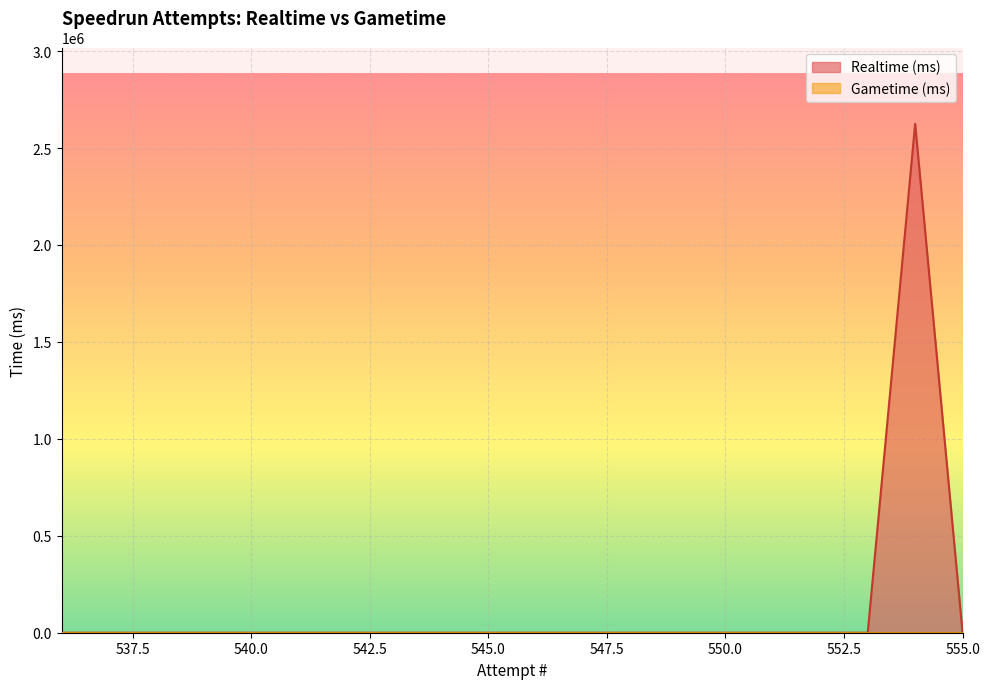

True or false: Realtime (ms) and Gametime (ms) intersect in this chart.

False